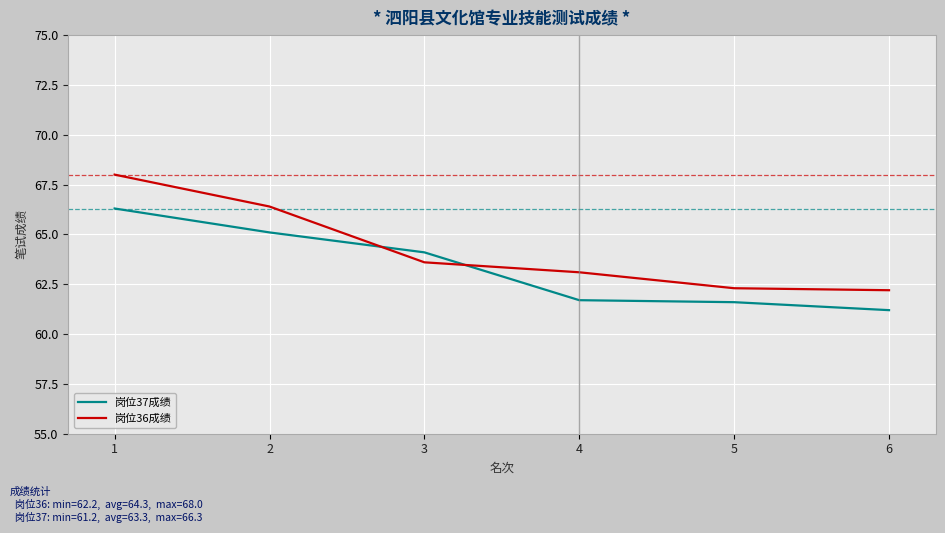

At how many categories does at least one series exceed 63?

4